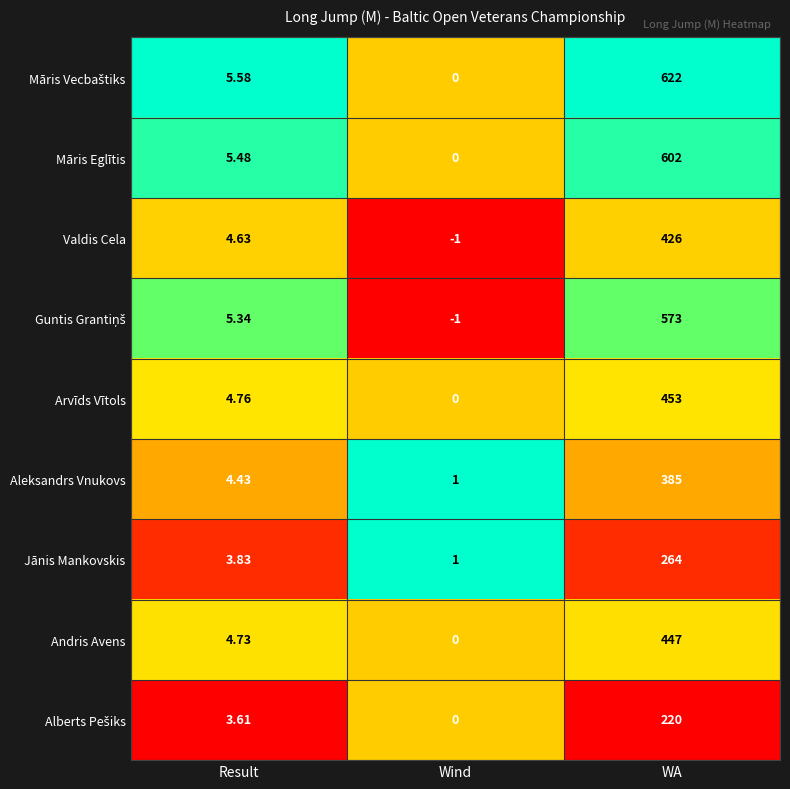

Where does the Aleksandrs Vnukovs series first go above 4?

Result